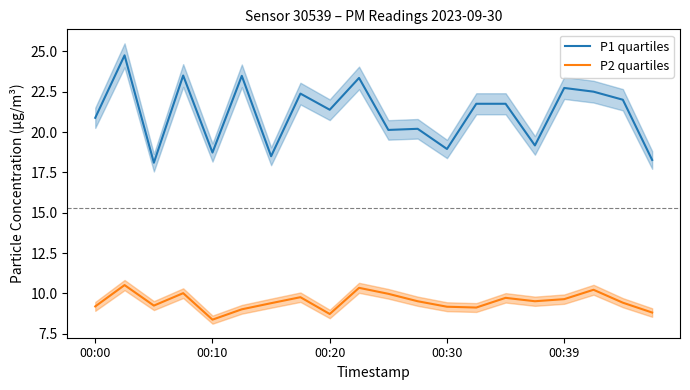

What is the highest value of the P2 quartiles series?

10.5